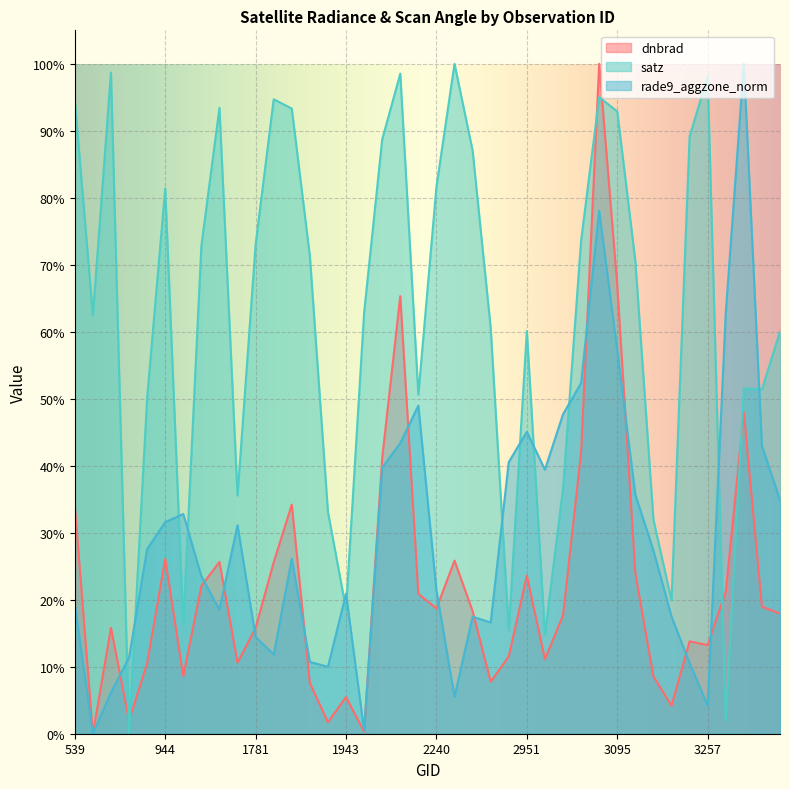

Reading left to right, list all the values displayed in this chart.

dnbrad: 539=0.3	710=0.0	764=0.2	872=0.0	908=0.1	944=0.3	1070=0.1	1142=0.2	1196=0.3	1745=0.1	1781=0.2	1817=0.3	1835=0.3	1880=0.1	1916=0.0	1943=0.1	1988=0.0	2024=0.4	2042=0.7	2204=0.2	2240=0.2	2285=0.3	2303=0.2	2339=0.1	2366=0.1	2951=0.2	2978=0.1	3005=0.2	3041=0.4	3077=1.0	3095=0.7	3140=0.2	3176=0.1	3203=0.0	3239=0.1	3257=0.1	3365=0.2	3401=0.5	4058=0.2	4184=0.2
satz: 539=0.9	710=0.6	764=1.0	872=0.0	908=0.5	944=0.8	1070=0.2	1142=0.7	1196=0.9	1745=0.4	1781=0.7	1817=0.9	1835=0.9	1880=0.7	1916=0.3	1943=0.2	1988=0.6	2024=0.9	2042=1.0	2204=0.5	2240=0.8	2285=1.0	2303=0.9	2339=0.6	2366=0.2	2951=0.6	2978=0.1	3005=0.4	3041=0.7	3077=1.0	3095=0.9	3140=0.7	3176=0.3	3203=0.2	3239=0.9	3257=1.0	3365=0.0	3401=0.5	4058=0.5	4184=0.6
rade9_aggzone_norm: 539=0.2	710=0.0	764=0.1	872=0.1	908=0.3	944=0.3	1070=0.3	1142=0.2	1196=0.2	1745=0.3	1781=0.1	1817=0.1	1835=0.3	1880=0.1	1916=0.1	1943=0.2	1988=0.0	2024=0.4	2042=0.4	2204=0.5	2240=0.2	2285=0.1	2303=0.2	2339=0.2	2366=0.4	2951=0.5	2978=0.4	3005=0.5	3041=0.5	3077=0.8	3095=0.6	3140=0.4	3176=0.3	3203=0.2	3239=0.1	3257=0.0	3365=0.6	3401=1.0	4058=0.4	4184=0.3